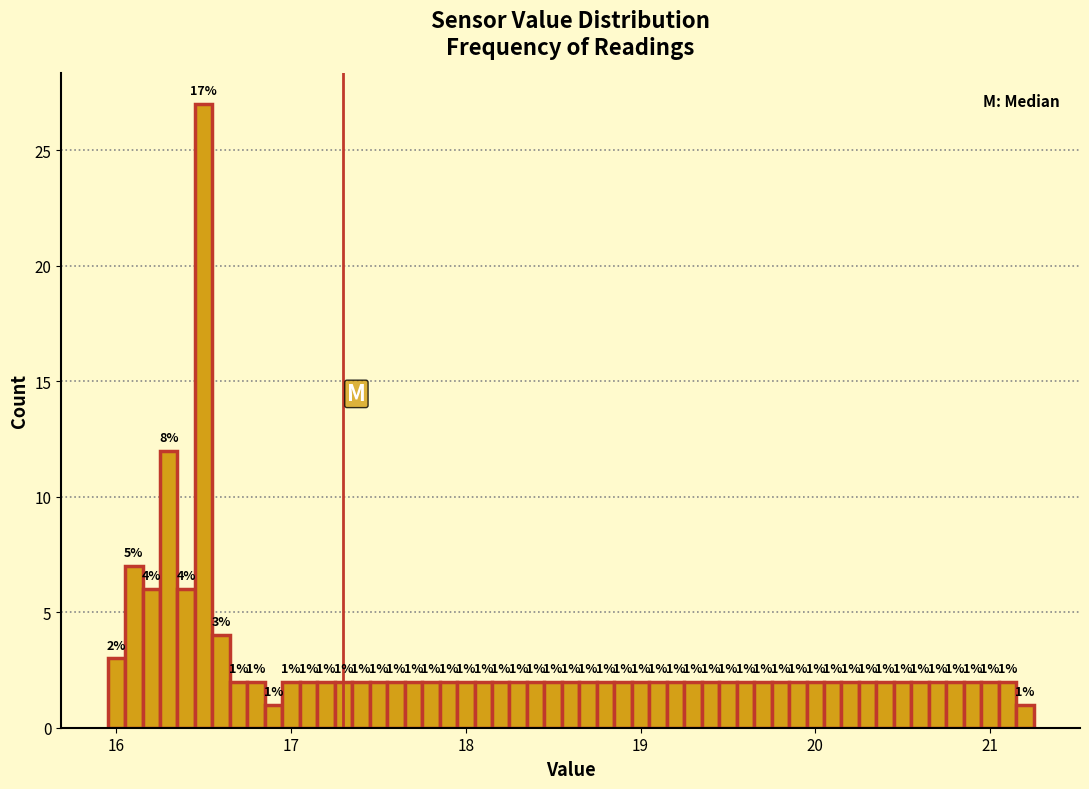

Around what value on the x-axis is the tallest bar? Give the approximate position of its centre, as read against the axis.

16.5